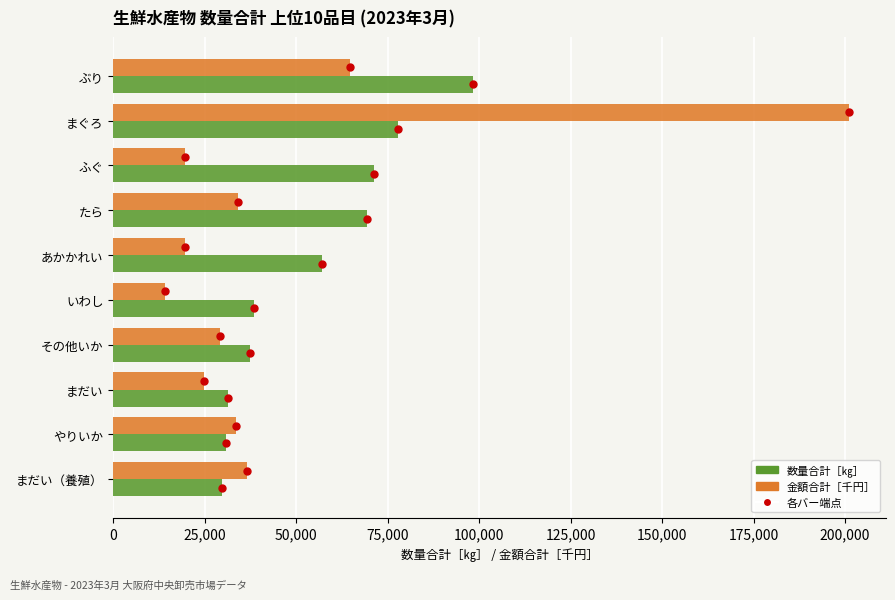

What is the spread (max minus min) of values at たら?

35322.1